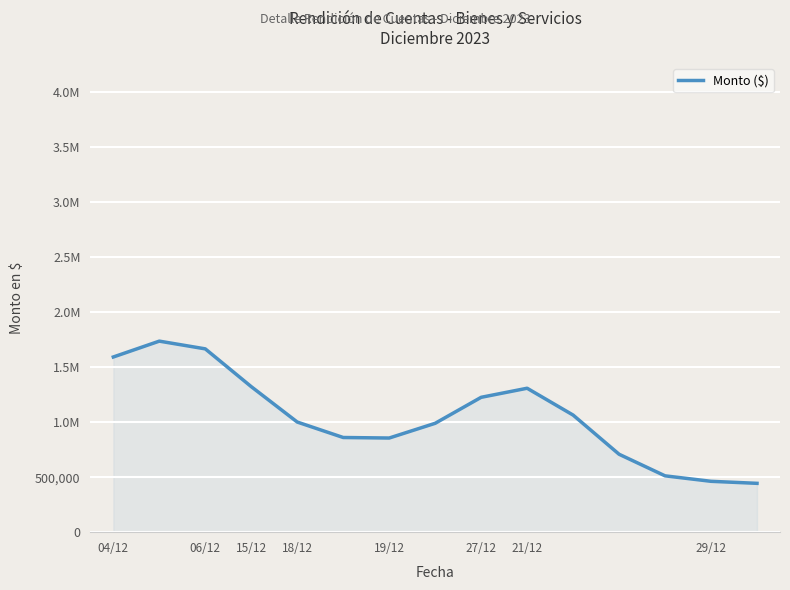

How many interior local valleys (lower than both neighbors) does the data have?

1